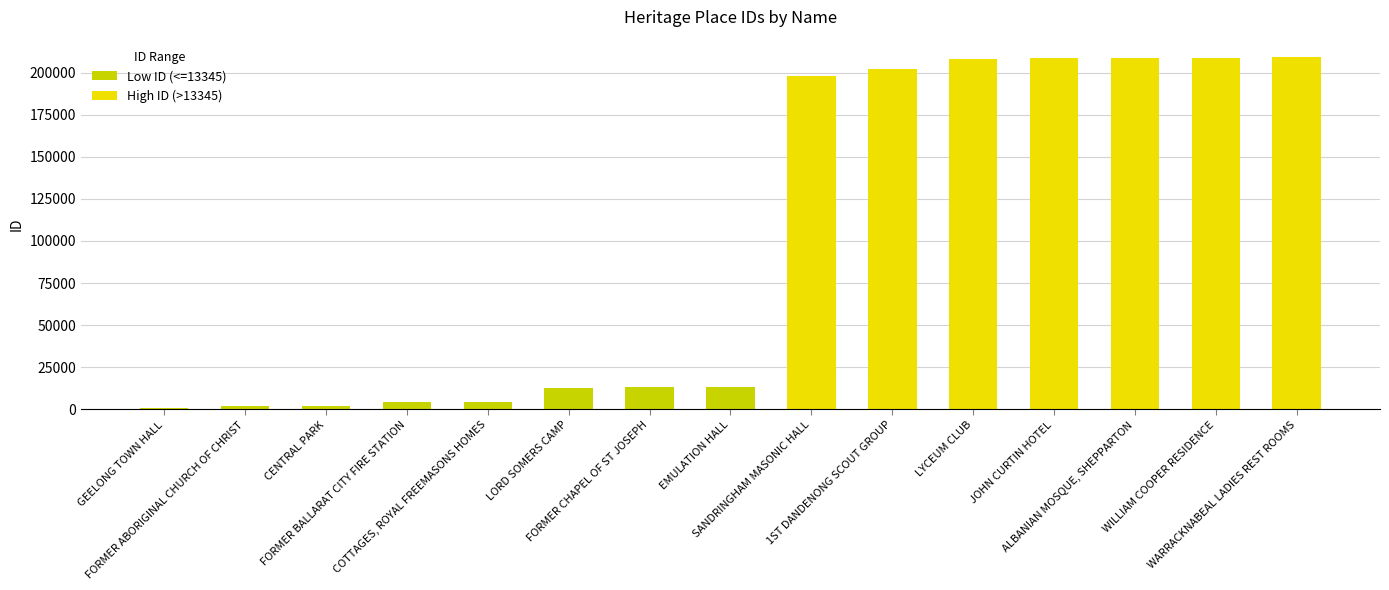

What is the sum of all High ID (>13345) values?

1444132